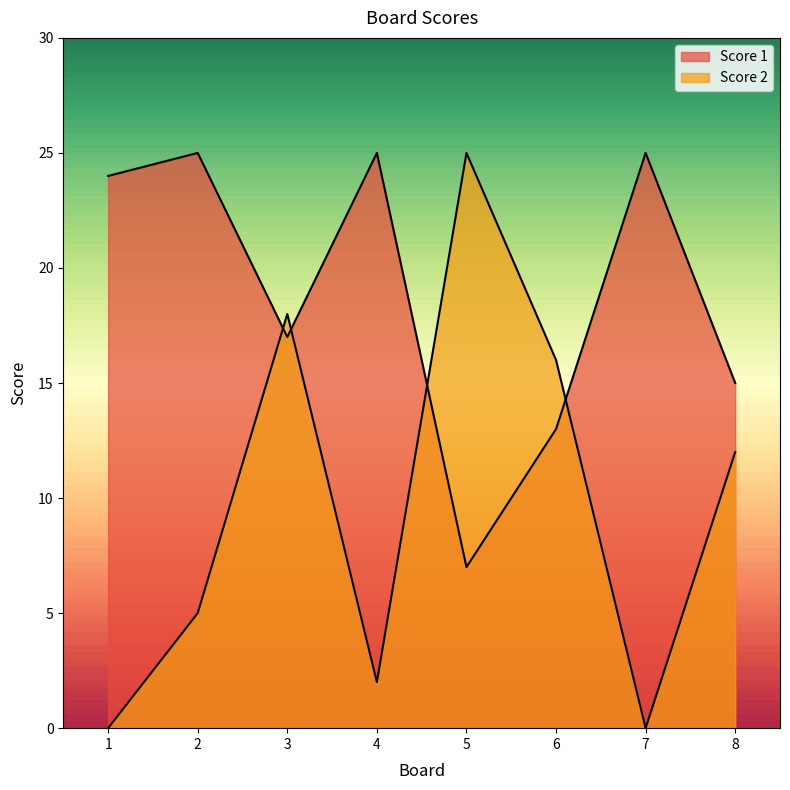

Reading left to right, what are all the values shown in this chart?

Score 1: 1=24	2=25	3=17	4=25	5=7	6=13	7=25	8=15
Score 2: 1=0	2=5	3=18	4=2	5=25	6=16	7=0	8=12